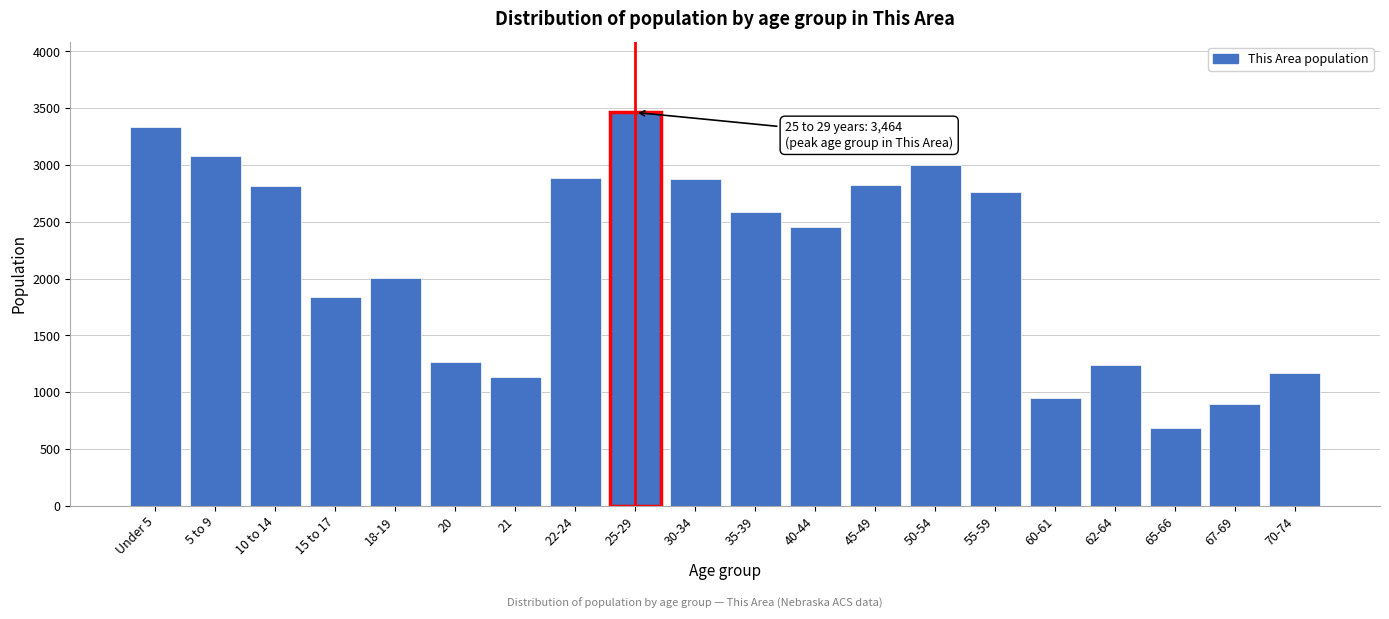

What is the label of the 16th bar from the left?

60-61